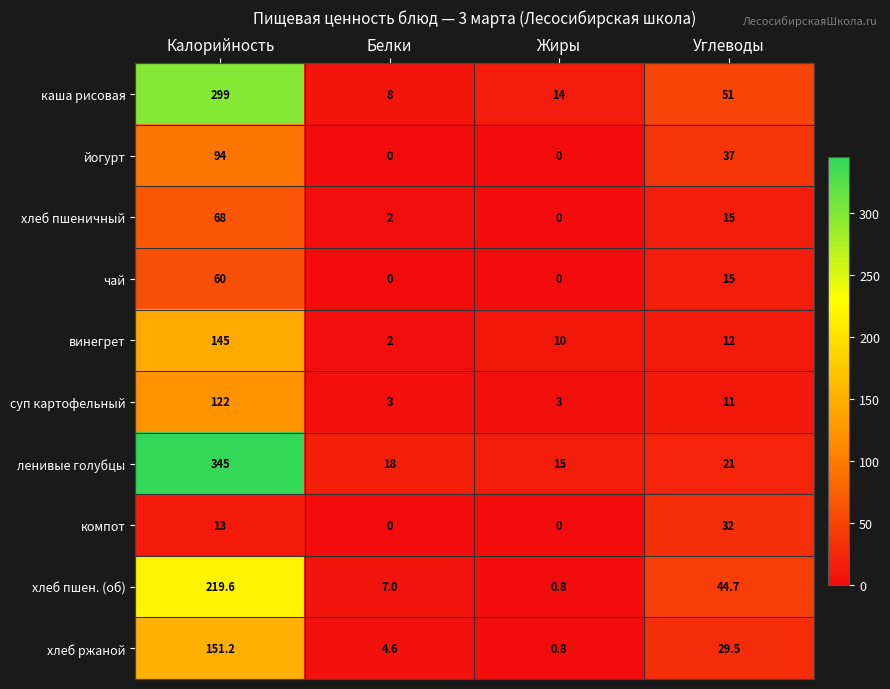

What is the maximum value shown in the chart?

345.0